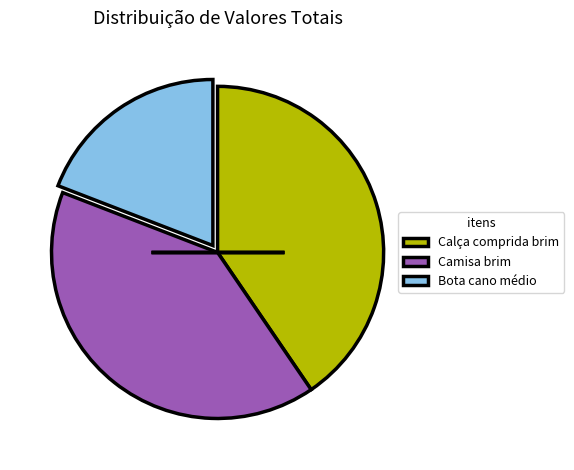

Is there a majority slice in this chart?

No